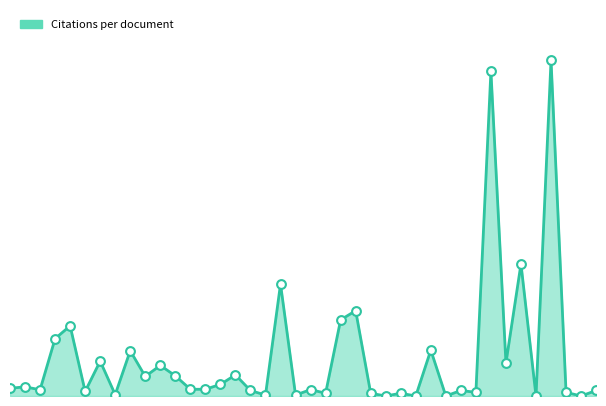

What is the change in value from 141 to 138?

+180.0